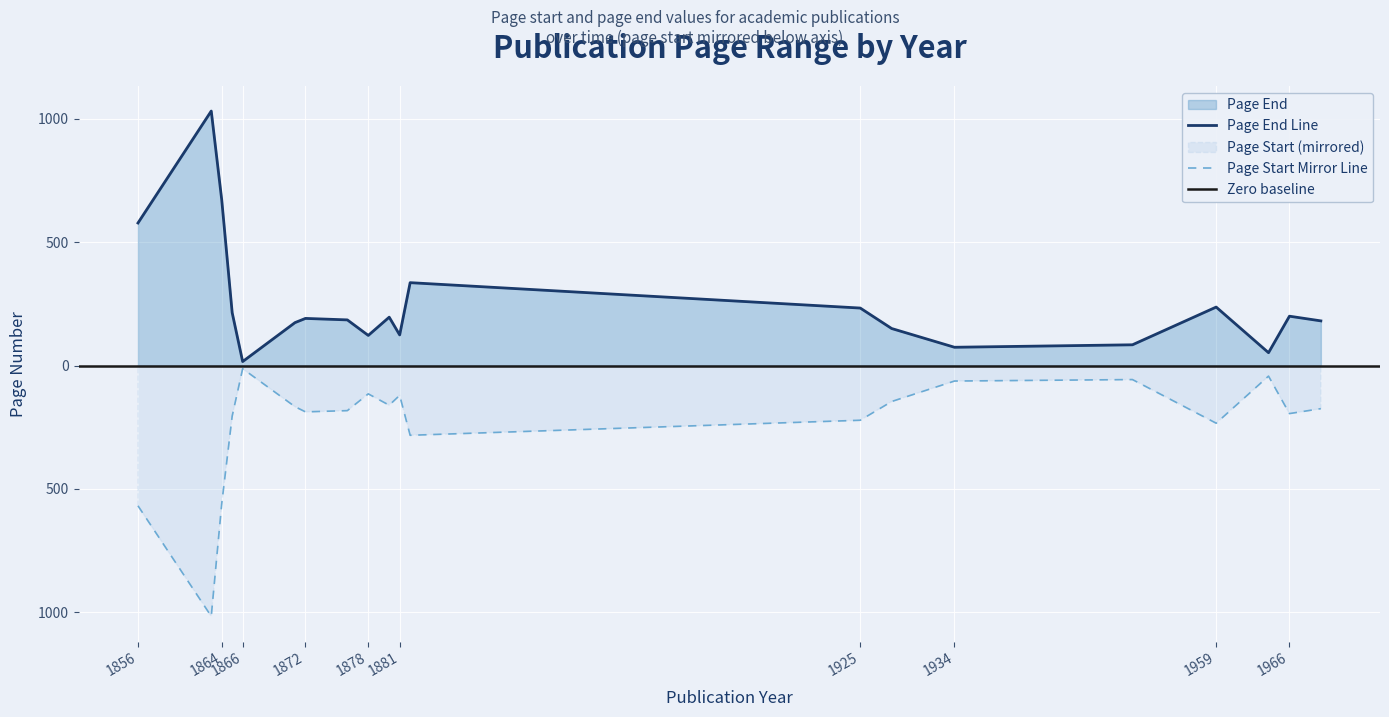

List the series in order of their peak value, highest first.

Page End, Page Start